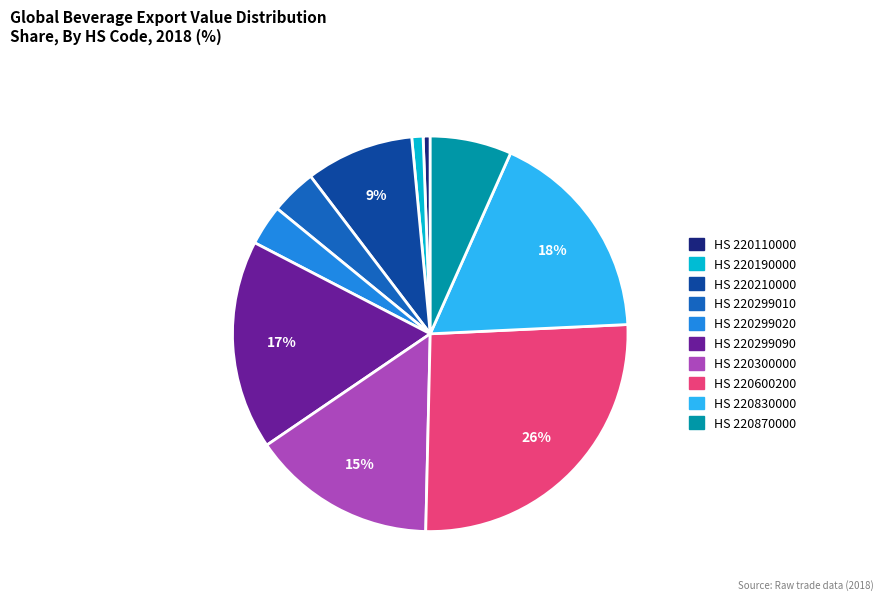

To the nearest percent, what is the average slice percentage?

10%